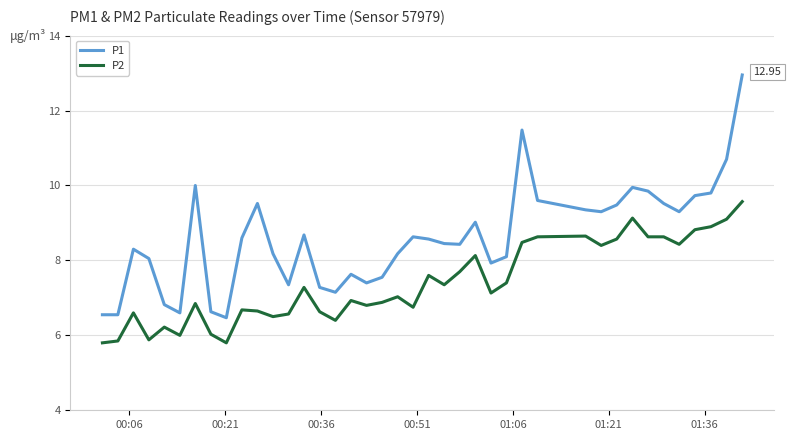

Which series has the largest range (max minus min)?

P1